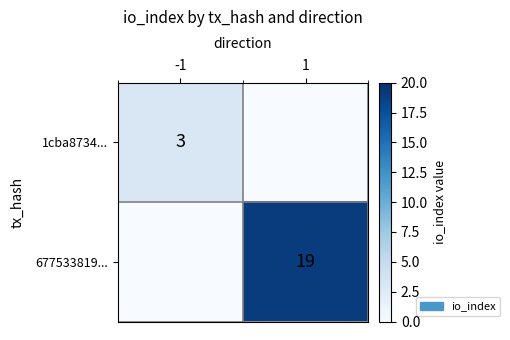

What is the difference between the highest and lowest values at 1?

19